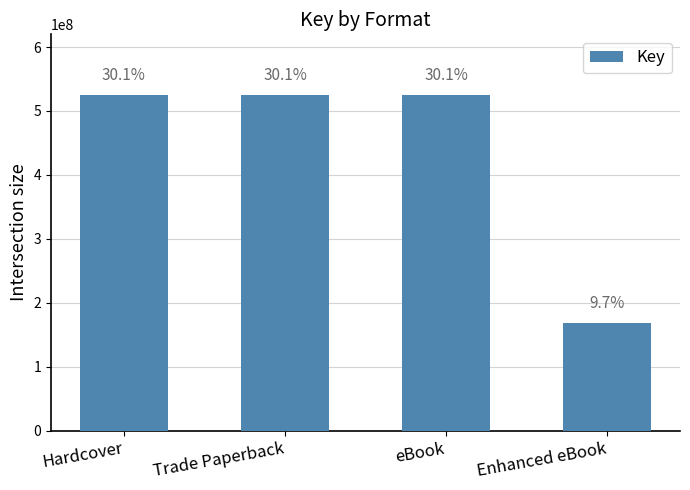

Reading right to left, transcribe all the data shown in this chart.

168488454	525372757	525372757	525372757